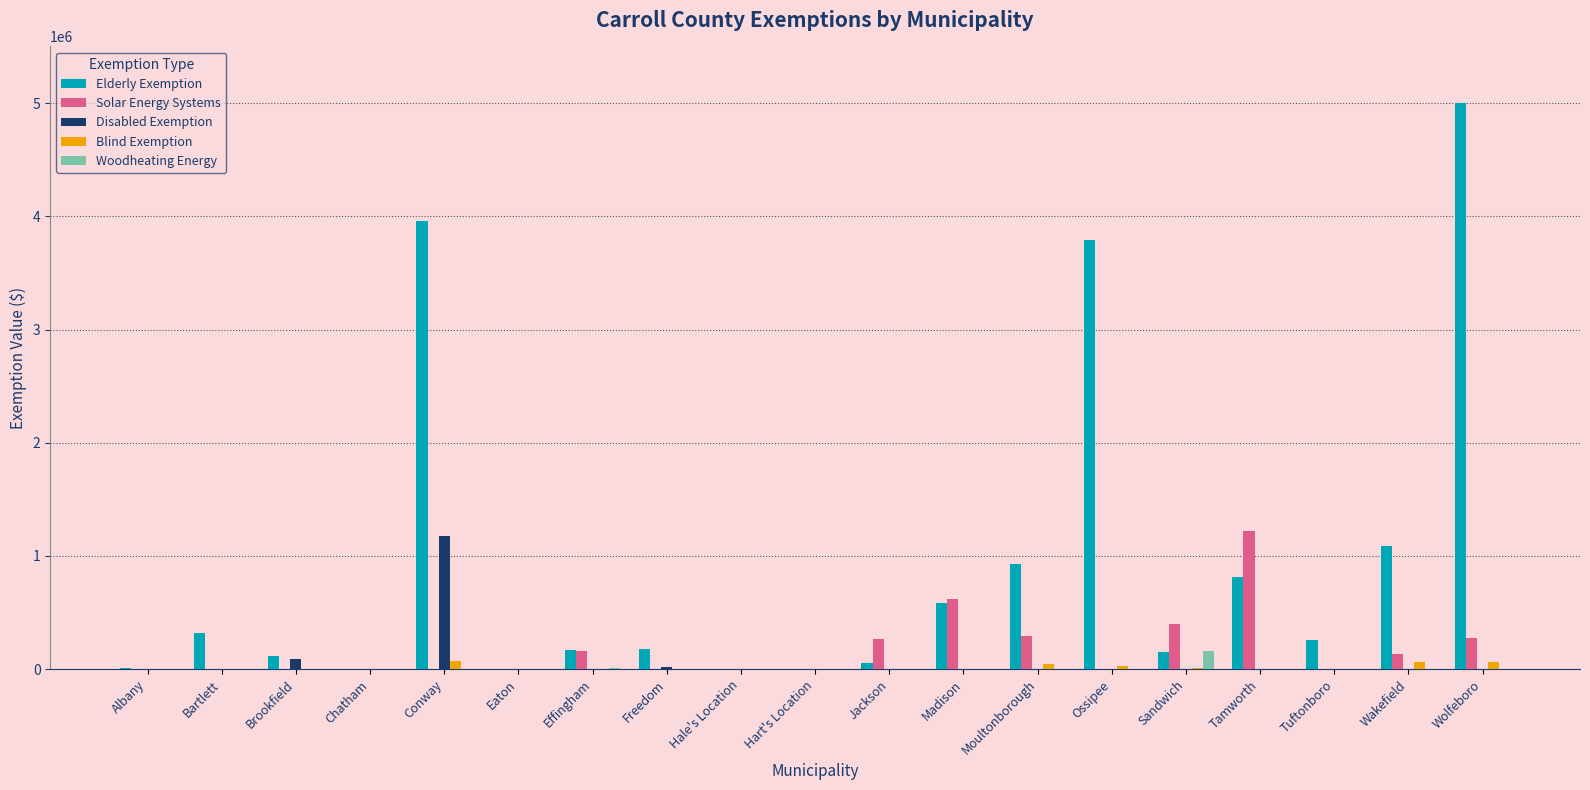

How many distinct data groups are displayed?

5